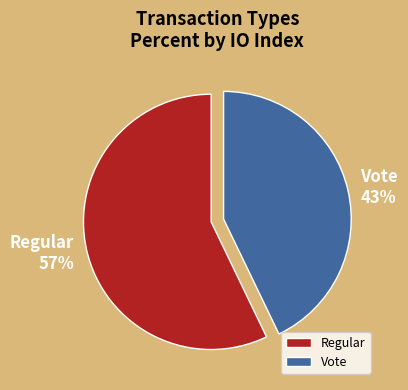

How many slices are in this pie chart?

2